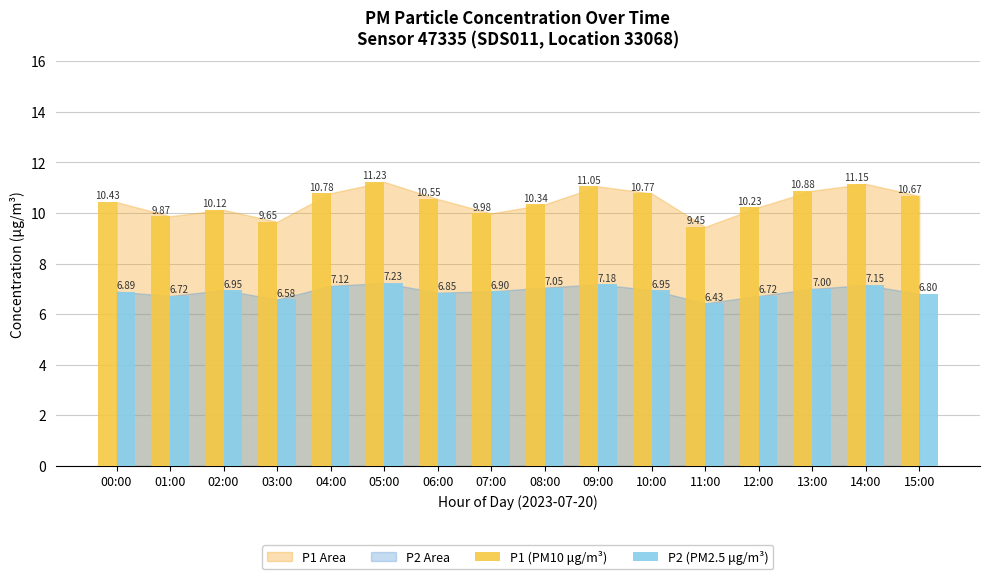

What is the approximate value of P1 (PM10 μg/m³) at 15:00?

10.7